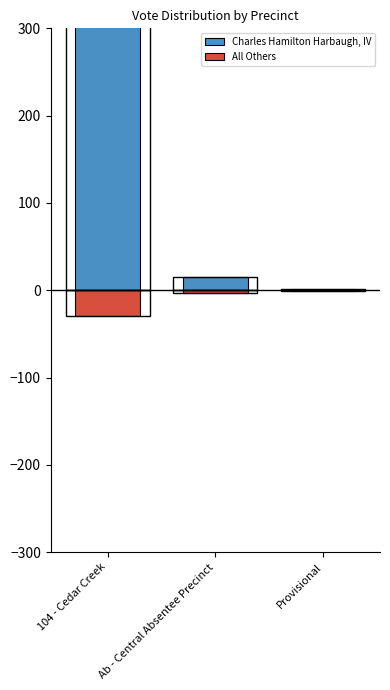

Reading right to left, extract all data points from this chart.

Charles Hamilton Harbaugh, IV: Provisional=1	Ab - Central Absentee Precinct=15	104 - Cedar Creek=436
All Others: Provisional=-1	Ab - Central Absentee Precinct=-3	104 - Cedar Creek=-30